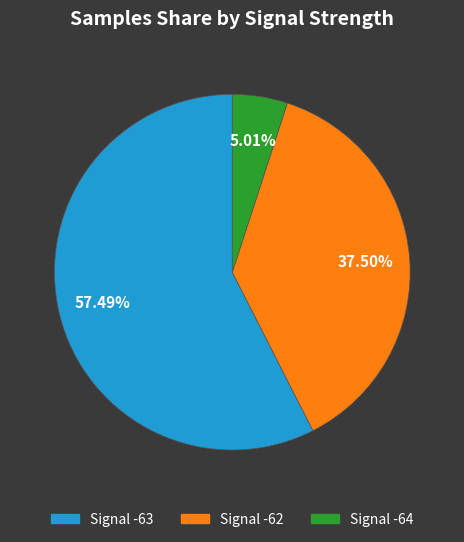

Which has a higher value, Signal -64 or Signal -62?

Signal -62